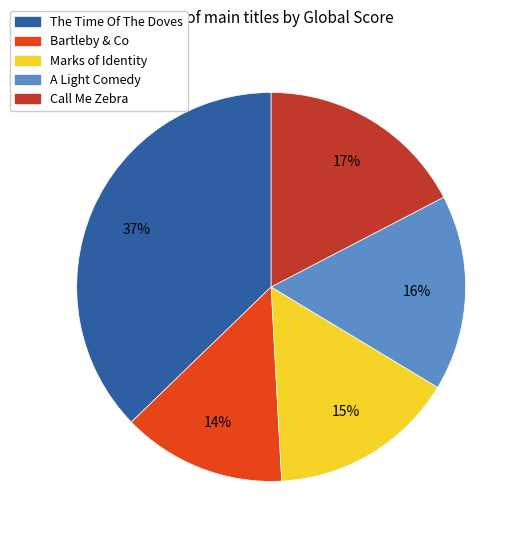

Does any single category account for the majority?

No